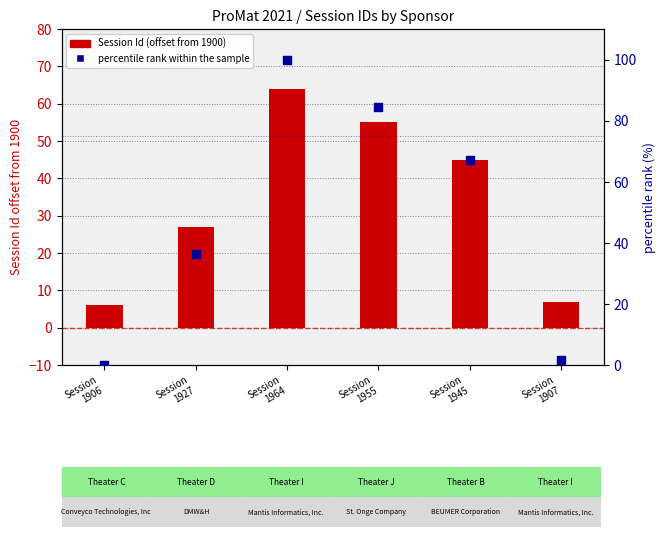

What is the total value across all series at Session
1955?

139.5